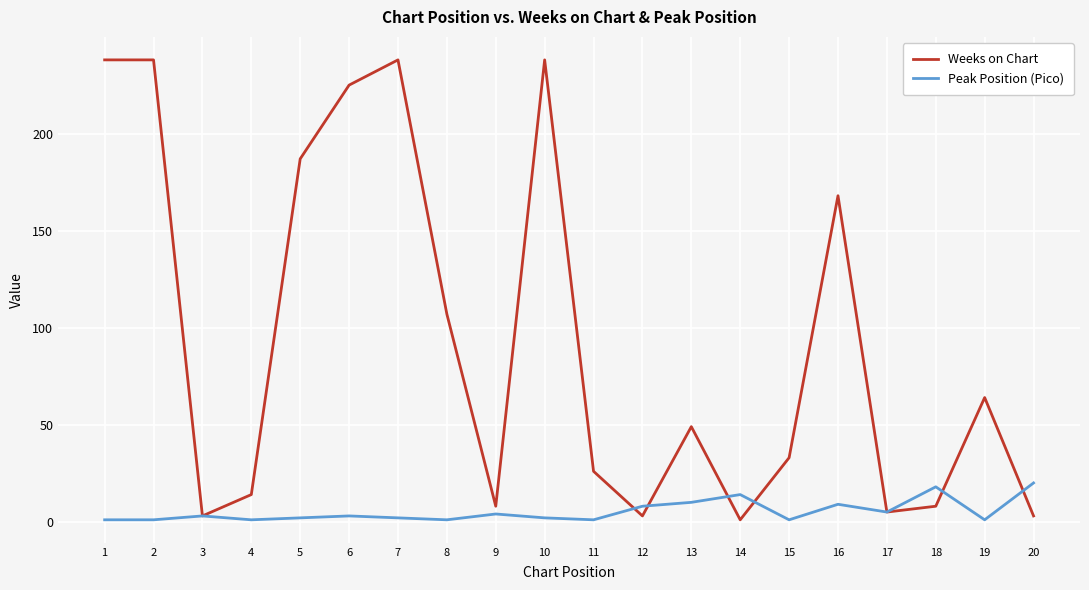

The Peak Position (Pico) series shows 1 at 15. True or false?

True